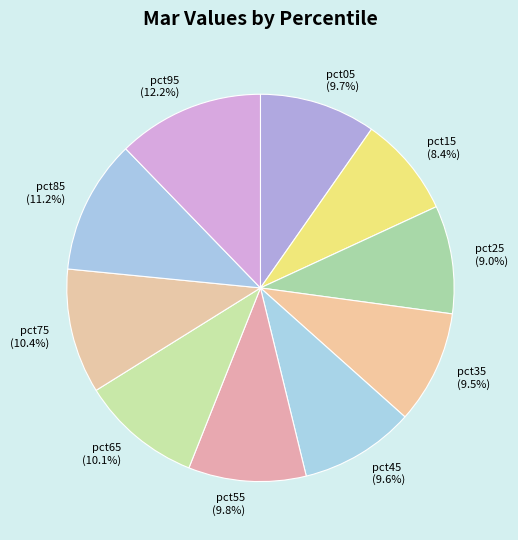

To the nearest percent, what is the difference between the largest and smallest slice percentages?

4%